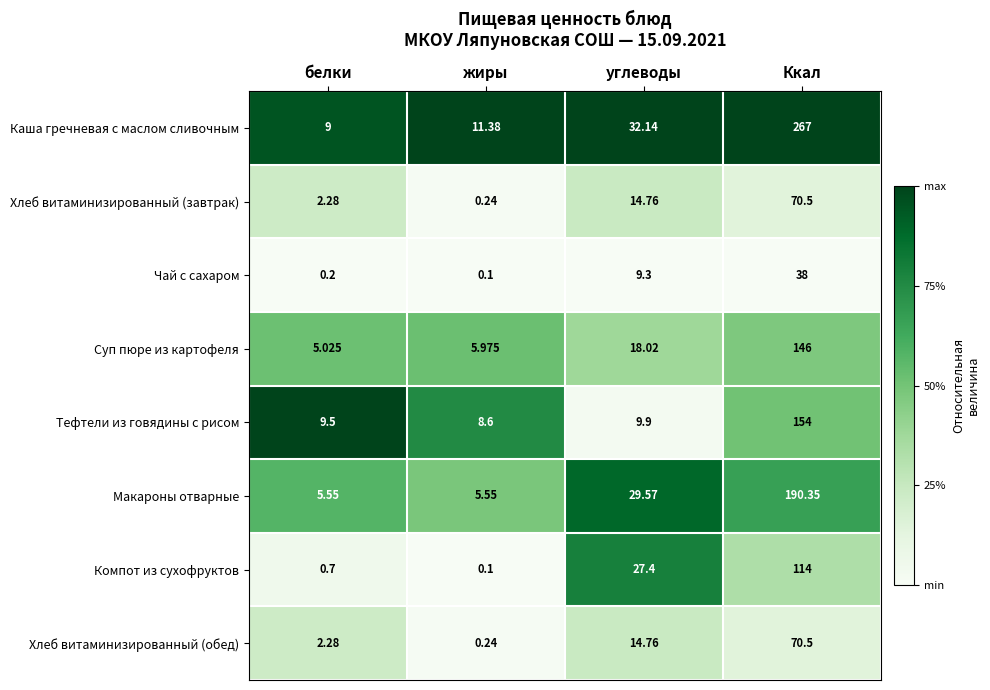

Which series has the widest spread of values?

Каша гречневая с маслом сливочным